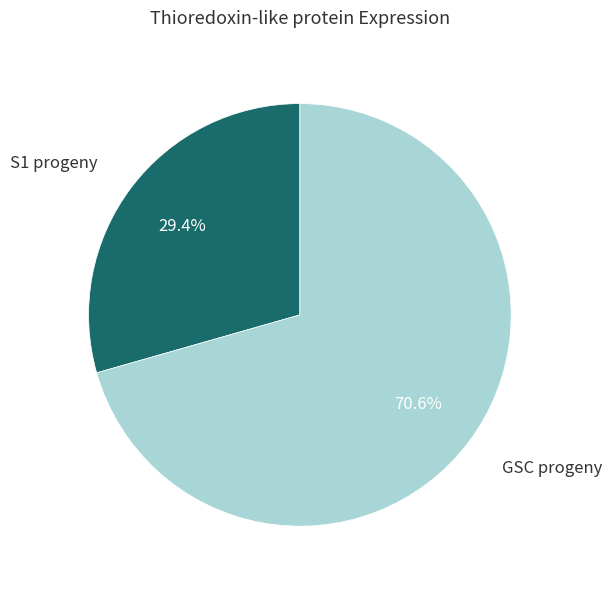

The S1 progeny slice represents 29% of the pie. True or false?

True